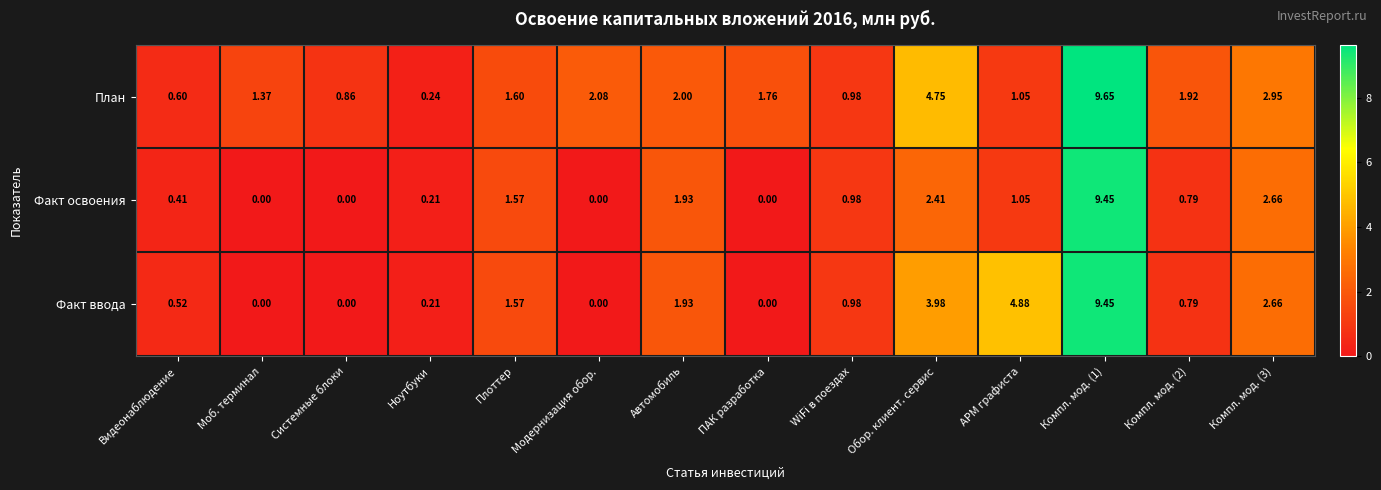

List the series in order of their overall mean, lowest first.

Факт освоения, Факт ввода, План